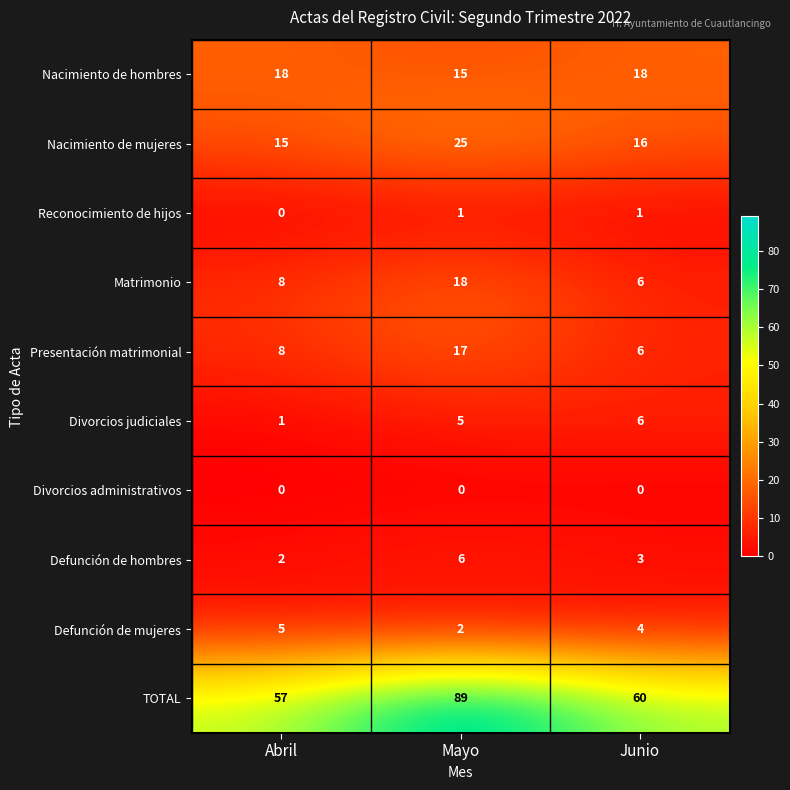

How many categories are shown in the chart?

3